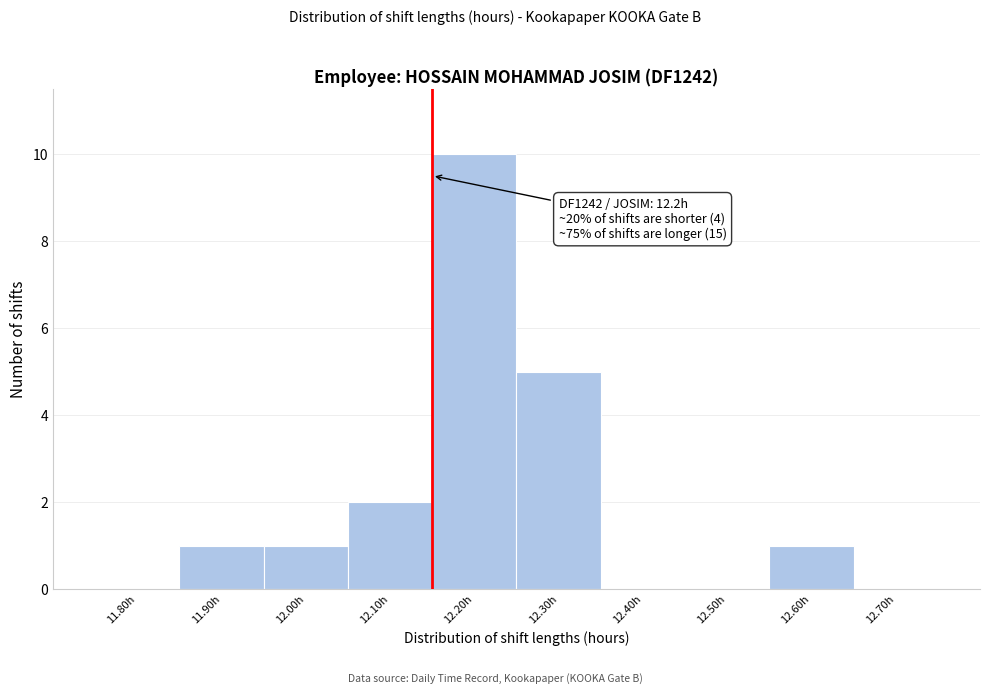

Reading right to left, extract all data points from this chart.

12.70h=0	12.60h=1	12.50h=0	12.40h=0	12.30h=5	12.20h=10	12.10h=2	12.00h=1	11.90h=1	11.80h=0